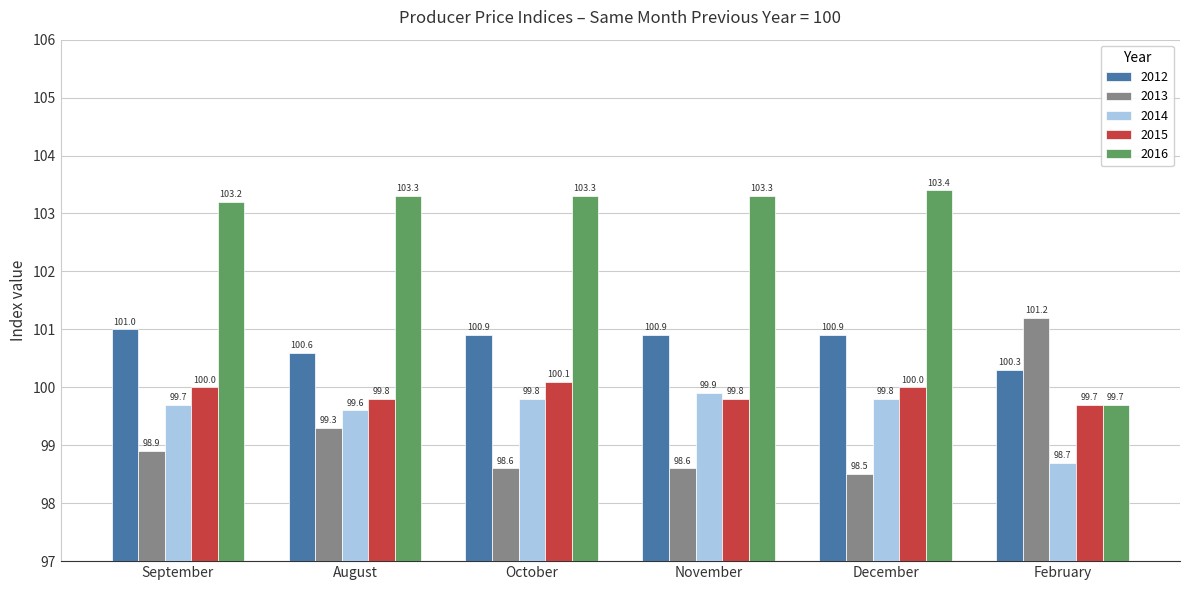

What is the spread (max minus min) of values at November?

4.7